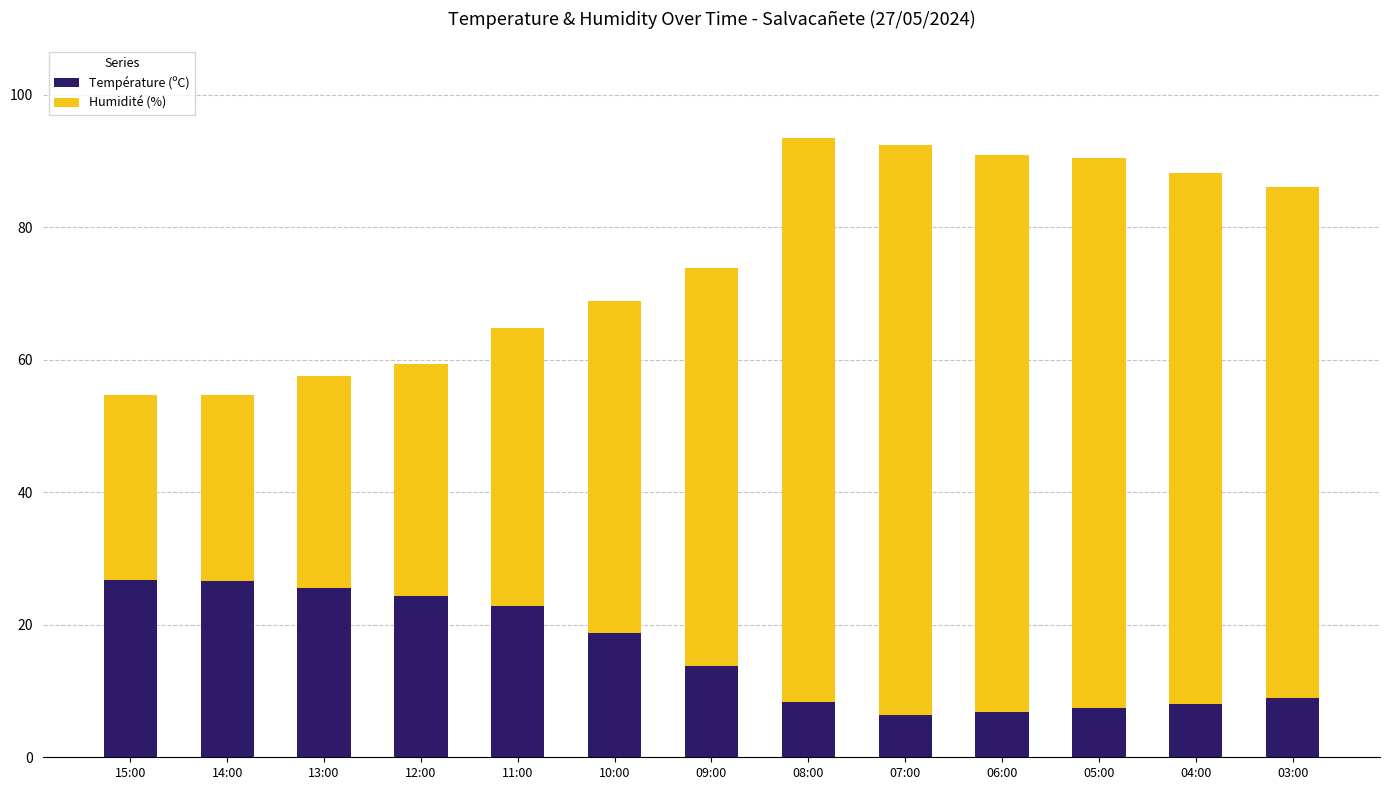

What is the sum of the Température (ºC) values at 13:00 and 04:00?

33.7